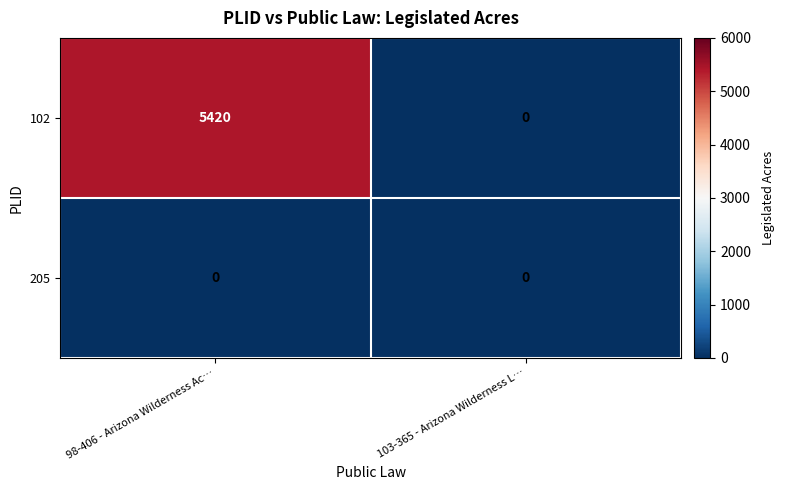

The value of 102 at 98-406 - Arizona Wilderness Ac… is 5420. True or false?

True